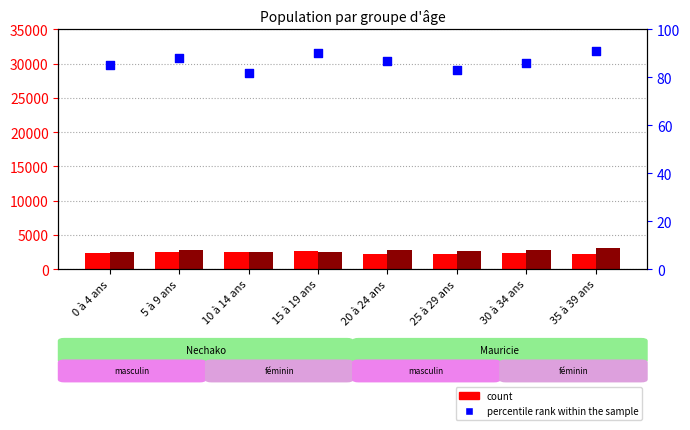

At which category is the sum across all series the highest?

35 à 39 ans